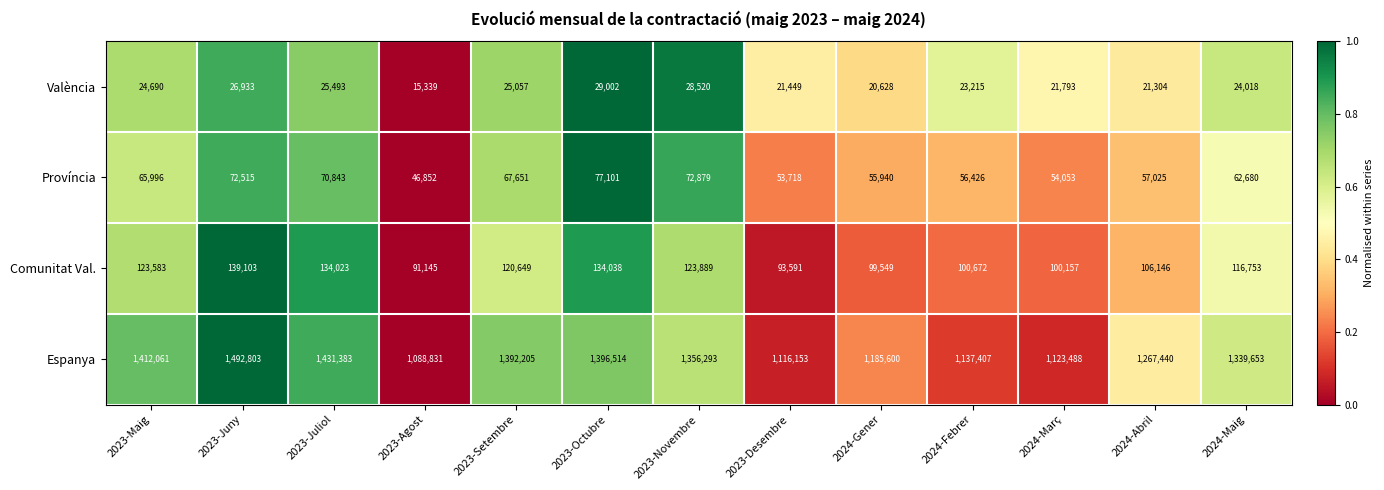

Which label corresponds to the largest value in the chart?

2023-Juny